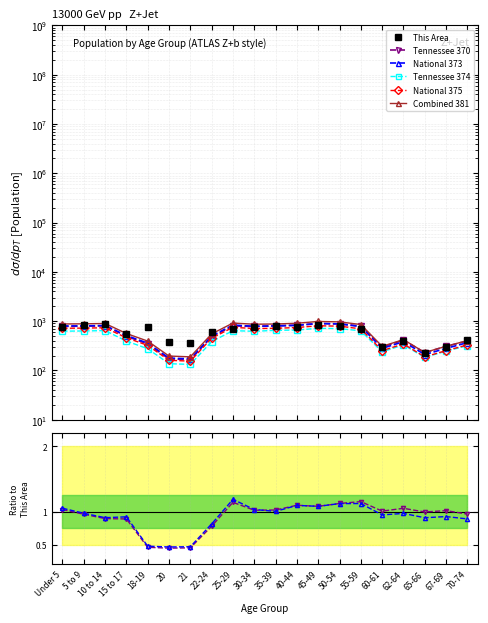

At which label is This Area closest to 564?

15 to 17